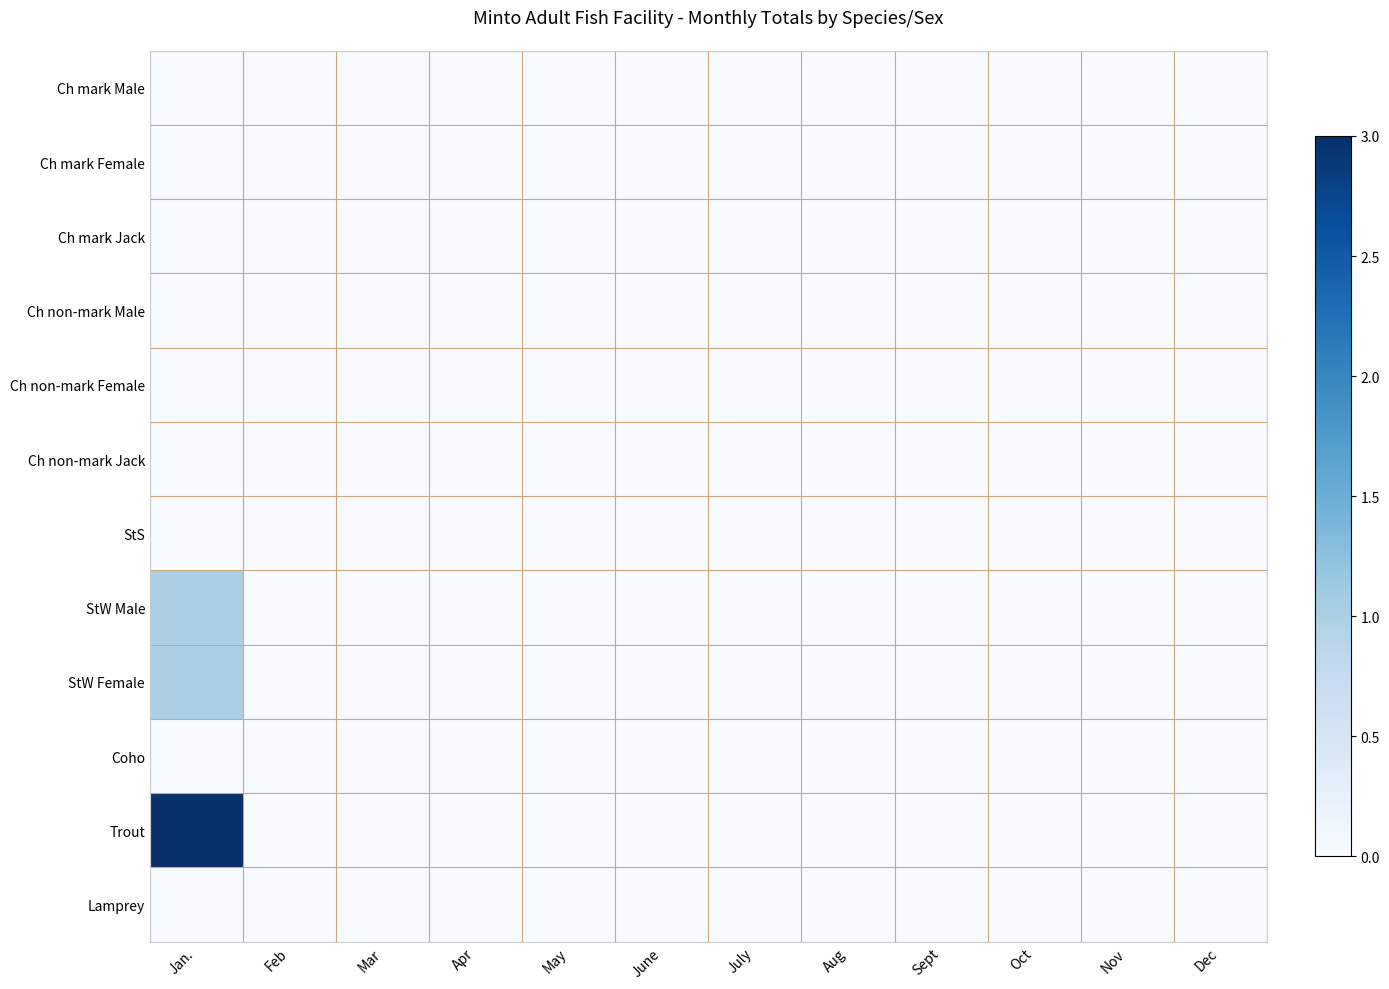

Reading left to right, list all the values displayed in this chart.

Ch mark Male: Jan.=0	Feb=0	Mar=0	Apr=0	May=0	June=0	July=0	Aug=0	Sept=0	Oct=0	Nov=0	Dec=0
Ch mark Female: Jan.=0	Feb=0	Mar=0	Apr=0	May=0	June=0	July=0	Aug=0	Sept=0	Oct=0	Nov=0	Dec=0
Ch mark Jack: Jan.=0	Feb=0	Mar=0	Apr=0	May=0	June=0	July=0	Aug=0	Sept=0	Oct=0	Nov=0	Dec=0
Ch non-mark Male: Jan.=0	Feb=0	Mar=0	Apr=0	May=0	June=0	July=0	Aug=0	Sept=0	Oct=0	Nov=0	Dec=0
Ch non-mark Female: Jan.=0	Feb=0	Mar=0	Apr=0	May=0	June=0	July=0	Aug=0	Sept=0	Oct=0	Nov=0	Dec=0
Ch non-mark Jack: Jan.=0	Feb=0	Mar=0	Apr=0	May=0	June=0	July=0	Aug=0	Sept=0	Oct=0	Nov=0	Dec=0
StS: Jan.=0	Feb=0	Mar=0	Apr=0	May=0	June=0	July=0	Aug=0	Sept=0	Oct=0	Nov=0	Dec=0
StW Male: Jan.=1	Feb=0	Mar=0	Apr=0	May=0	June=0	July=0	Aug=0	Sept=0	Oct=0	Nov=0	Dec=0
StW Female: Jan.=1	Feb=0	Mar=0	Apr=0	May=0	June=0	July=0	Aug=0	Sept=0	Oct=0	Nov=0	Dec=0
Coho: Jan.=0	Feb=0	Mar=0	Apr=0	May=0	June=0	July=0	Aug=0	Sept=0	Oct=0	Nov=0	Dec=0
Trout: Jan.=3	Feb=0	Mar=0	Apr=0	May=0	June=0	July=0	Aug=0	Sept=0	Oct=0	Nov=0	Dec=0
Lamprey: Jan.=0	Feb=0	Mar=0	Apr=0	May=0	June=0	July=0	Aug=0	Sept=0	Oct=0	Nov=0	Dec=0